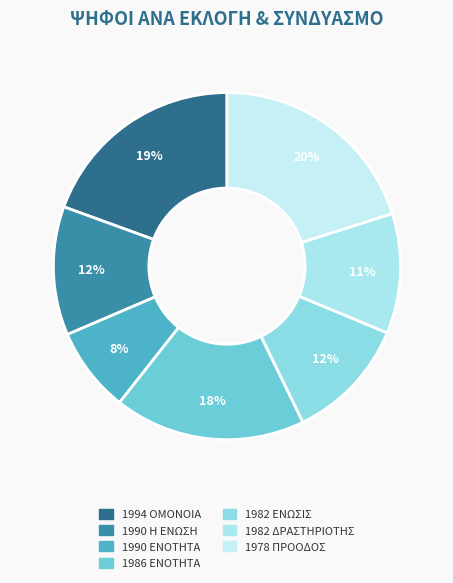

Which slice is the smallest?

1990 ΕΝΟΤΗΤΑ (49)